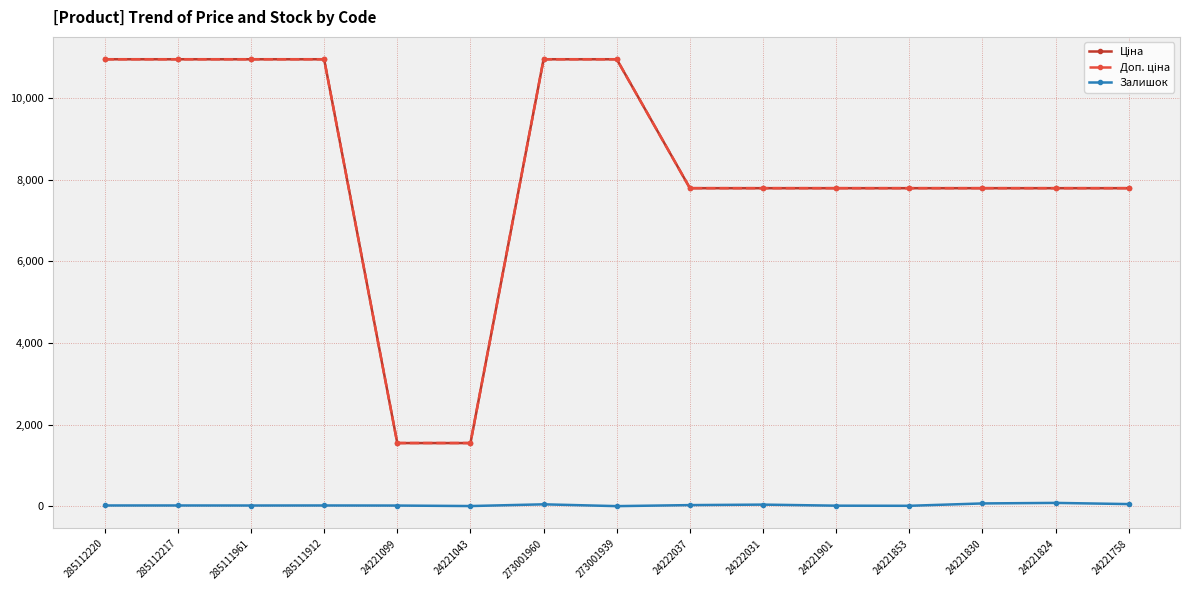

At how many categories does at least one series exceed 197?

15